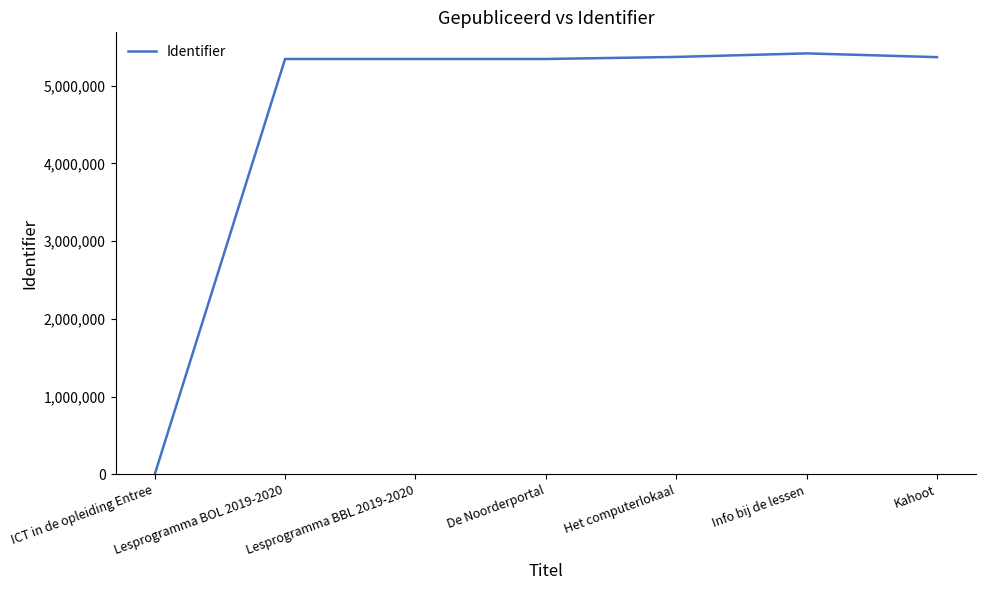

Approximately how many times larger is the value at Lesprogramma BOL 2019-2020 compared to De Noorderportal?

1.0